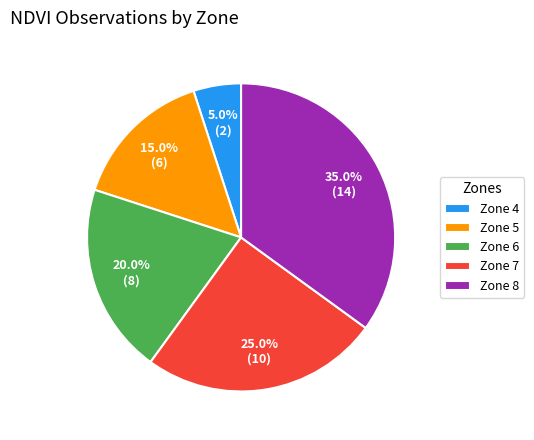

Count the number of slices in the pie.

5